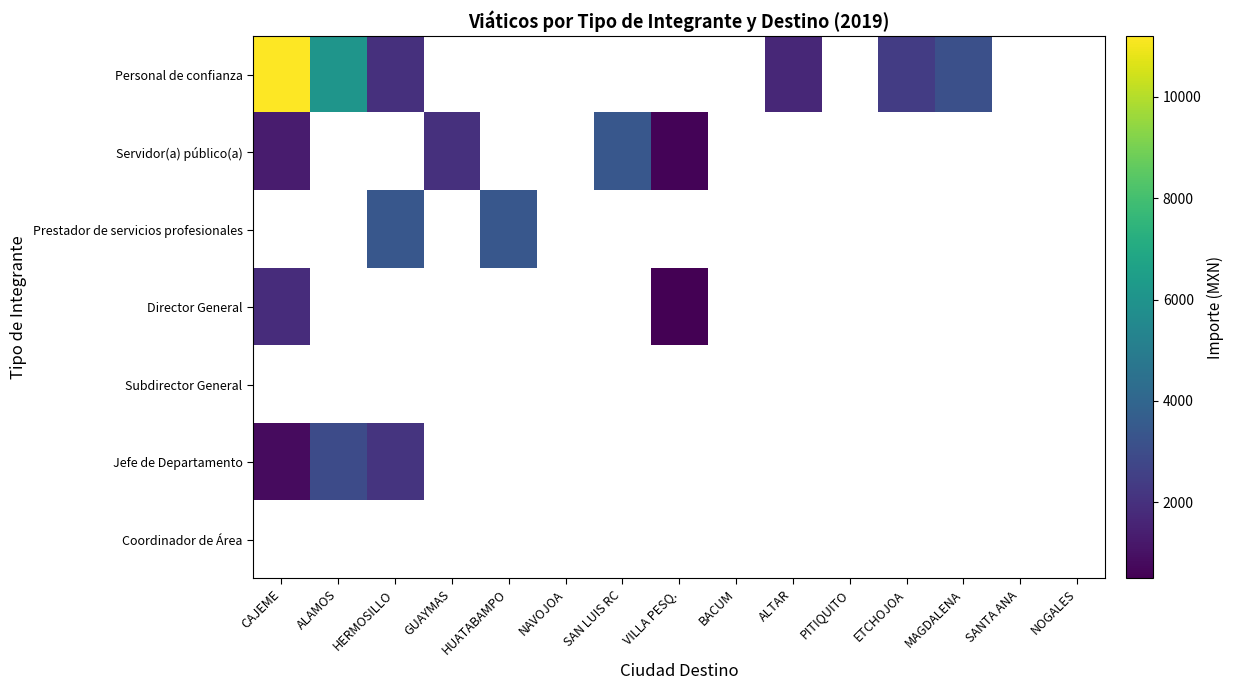

At which category does the chart reach its peak across all series?

CAJEME